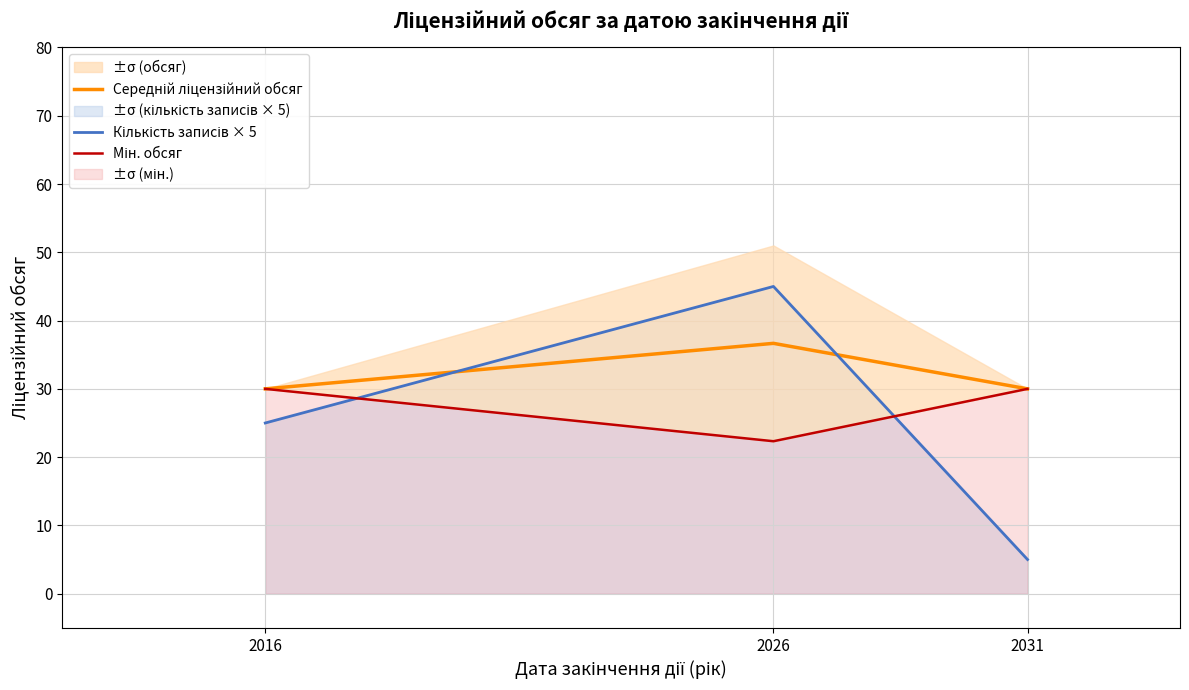

How many values in the Кількість записів × 5 series are below 25?

1